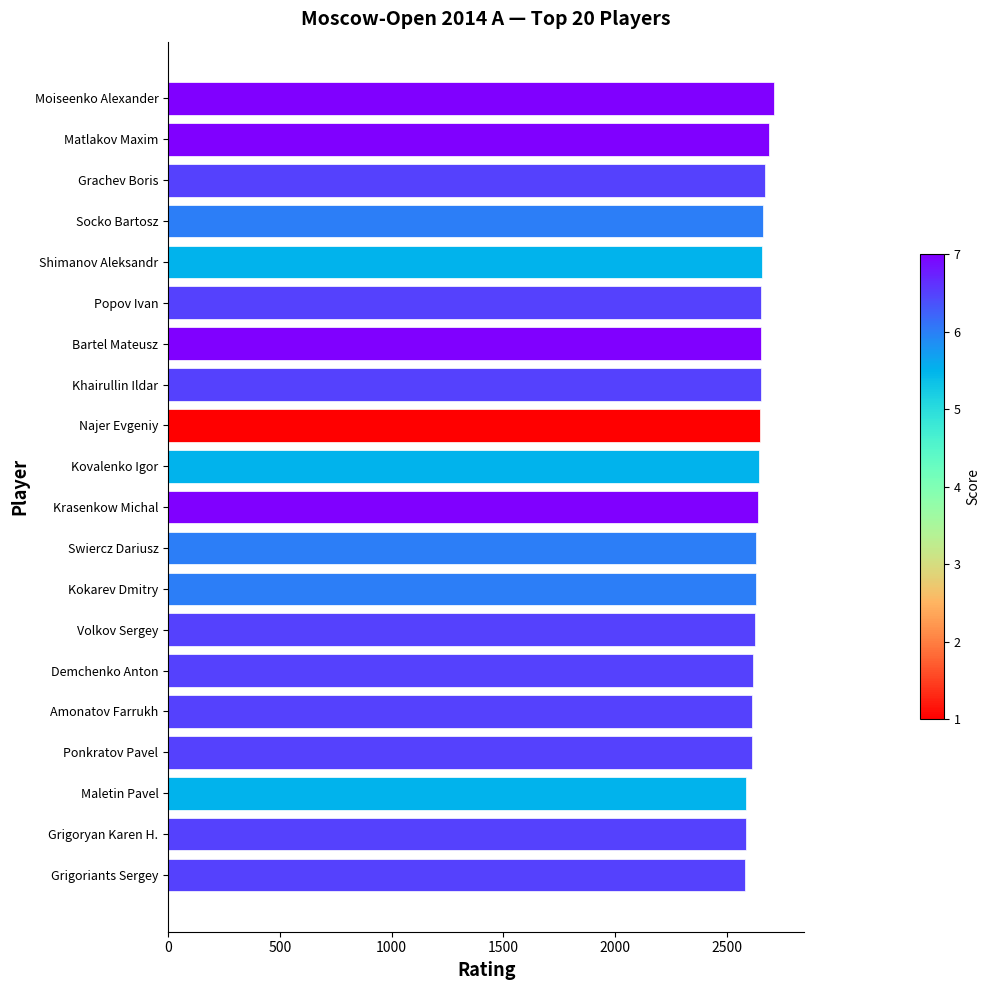

What is the greatest value displayed?

2710